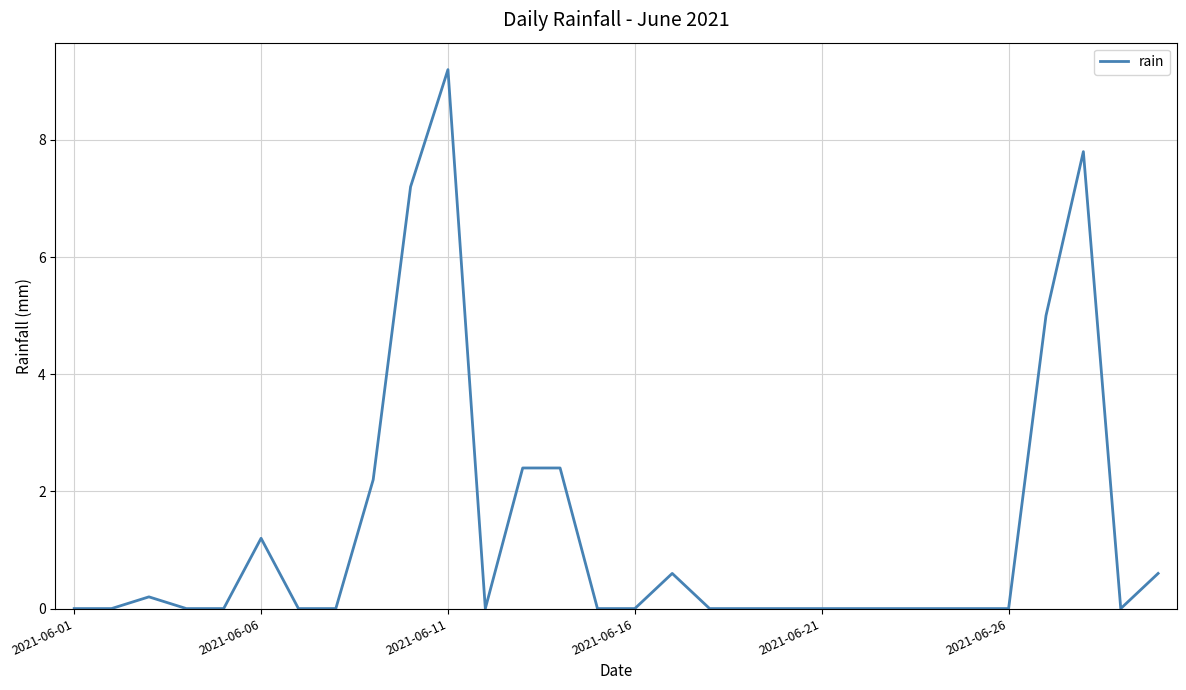

What is the greatest value displayed?

9.2